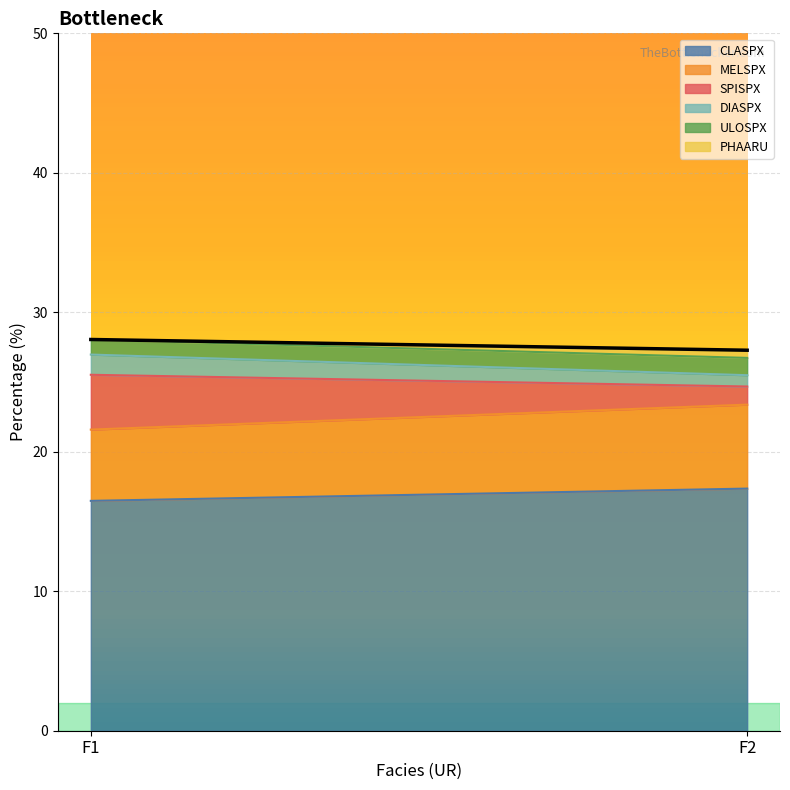

What is the value of the MELSPX point at the 1st from the left?

5.1